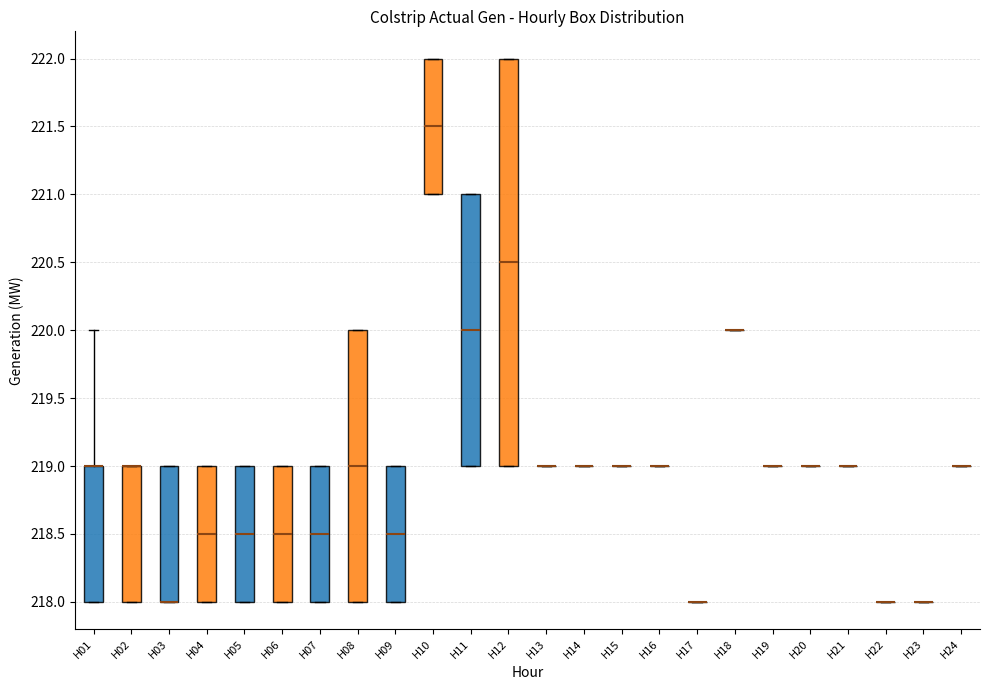

Reading left to right, transcribe this box plot: for each box, give where its median line is, the range the box spans, and where its two whiskers end, as read against the y-axis. The values are not printed on the chart, so give them approximately, as read against the axis.

H01: median 219.0 (drawn on the box's upper edge), box 218.0 to 219.0, whiskers 218.0 to 220.0
H02: median 219.0 (drawn on the box's upper edge), box 218.0 to 219.0, whiskers 218.0 to 219.0
H03: median 218.0 (drawn on the box's lower edge), box 218.0 to 219.0, whiskers 218.0 to 219.0
H04: median 218.5, box 218.0 to 219.0, whiskers 218.0 to 219.0
H05: median 218.5, box 218.0 to 219.0, whiskers 218.0 to 219.0
H06: median 218.5, box 218.0 to 219.0, whiskers 218.0 to 219.0
H07: median 218.5, box 218.0 to 219.0, whiskers 218.0 to 219.0
H08: median 219.0, box 218.0 to 220.0, whiskers 218.0 to 220.0
H09: median 218.5, box 218.0 to 219.0, whiskers 218.0 to 219.0
H10: median 221.5, box 221.0 to 222.0, whiskers 221.0 to 222.0
H11: median 220.0, box 219.0 to 221.0, whiskers 219.0 to 221.0
H12: median 220.5, box 219.0 to 222.0, whiskers 219.0 to 222.0
H13: box collapsed to a line at 219.0, whiskers 219.0 to 219.0
H14: box collapsed to a line at 219.0, whiskers 219.0 to 219.0
H15: box collapsed to a line at 219.0, whiskers 219.0 to 219.0
H16: box collapsed to a line at 219.0, whiskers 219.0 to 219.0
H17: box collapsed to a line at 218.0, whiskers 218.0 to 218.0
H18: box collapsed to a line at 220.0, whiskers 220.0 to 220.0
H19: box collapsed to a line at 219.0, whiskers 219.0 to 219.0
H20: box collapsed to a line at 219.0, whiskers 219.0 to 219.0
H21: box collapsed to a line at 219.0, whiskers 219.0 to 219.0
H22: box collapsed to a line at 218.0, whiskers 218.0 to 218.0
H23: box collapsed to a line at 218.0, whiskers 218.0 to 218.0
H24: box collapsed to a line at 219.0, whiskers 219.0 to 219.0